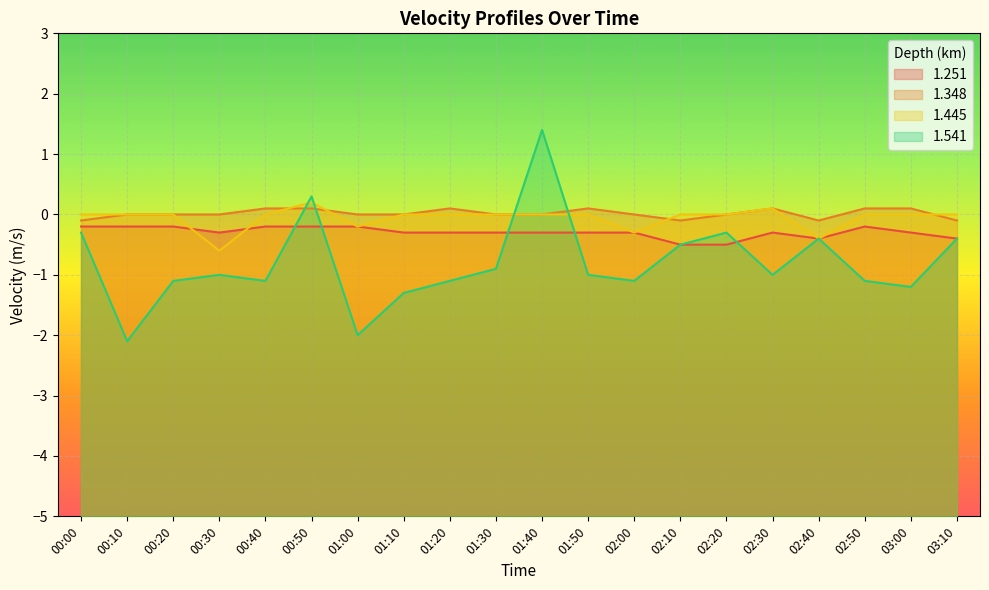

What is the difference between the 1.251 values at 01:30 and 02:20?

0.2